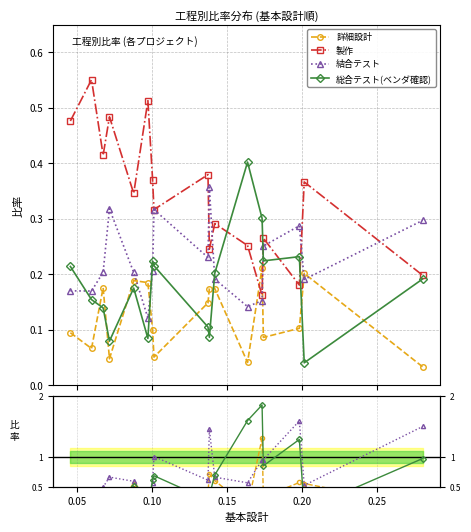

How many series are shown in this chart?

4